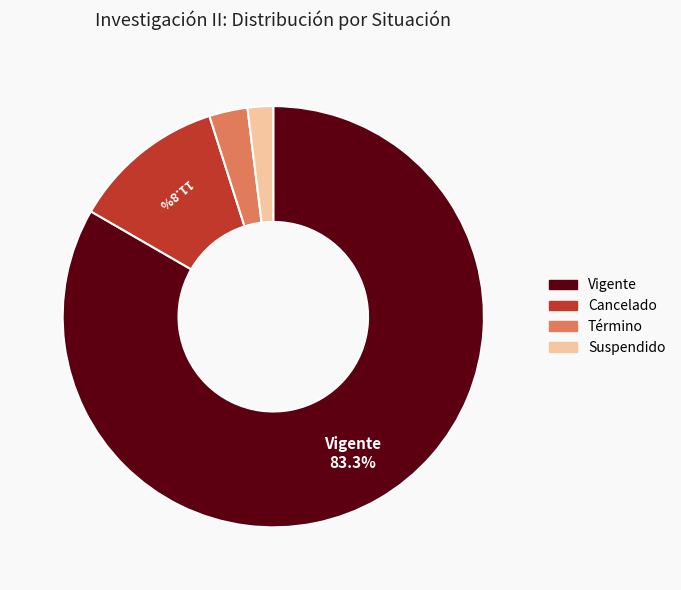

Is there a majority slice in this chart?

Yes